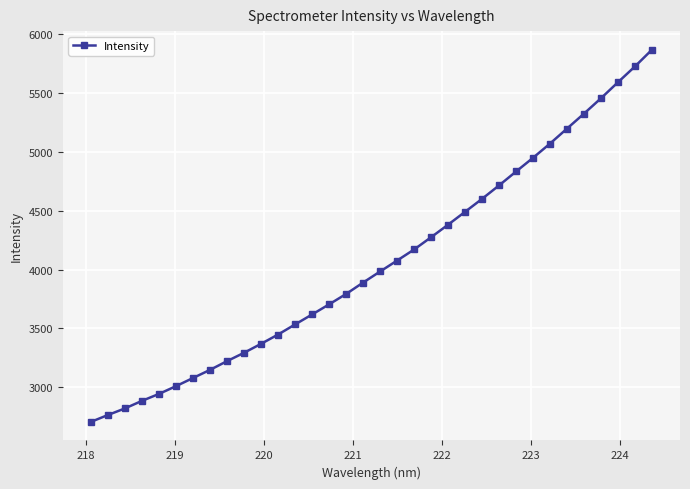

What is the value of the 5th point from the left?

2943.0